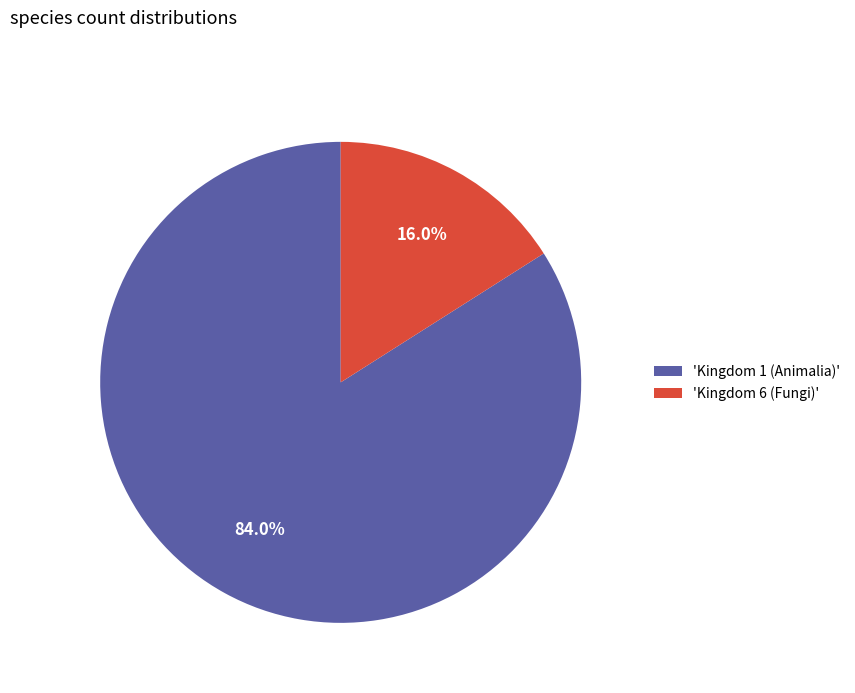

Which category has the biggest portion of the pie?

'Kingdom 1 (Animalia)'